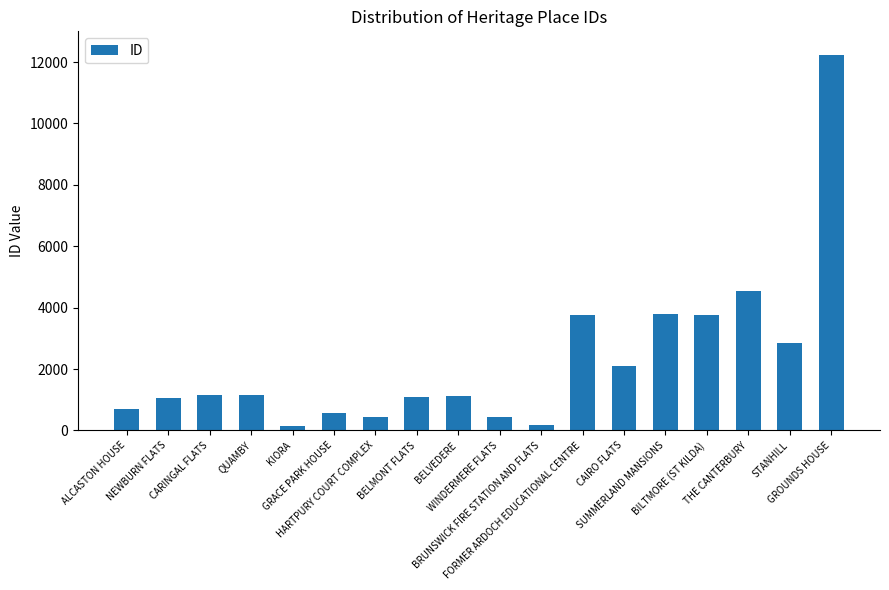

Is it true that the value at BRUNSWICK FIRE STATION AND FLATS is 168?

True